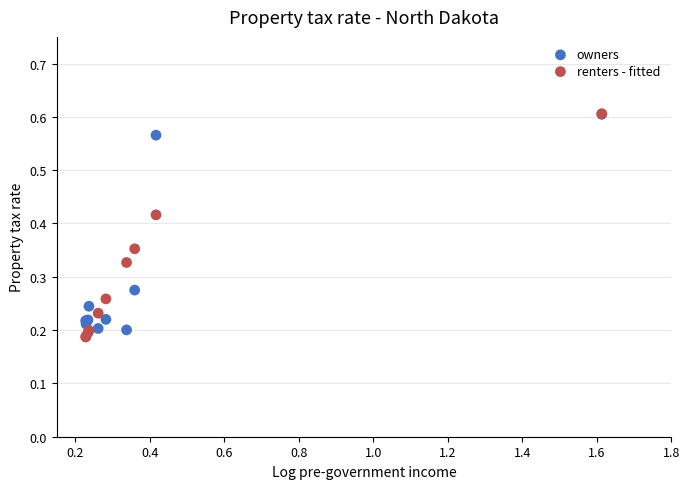

What are all the series names shown in the legend?

owners, renters - fitted